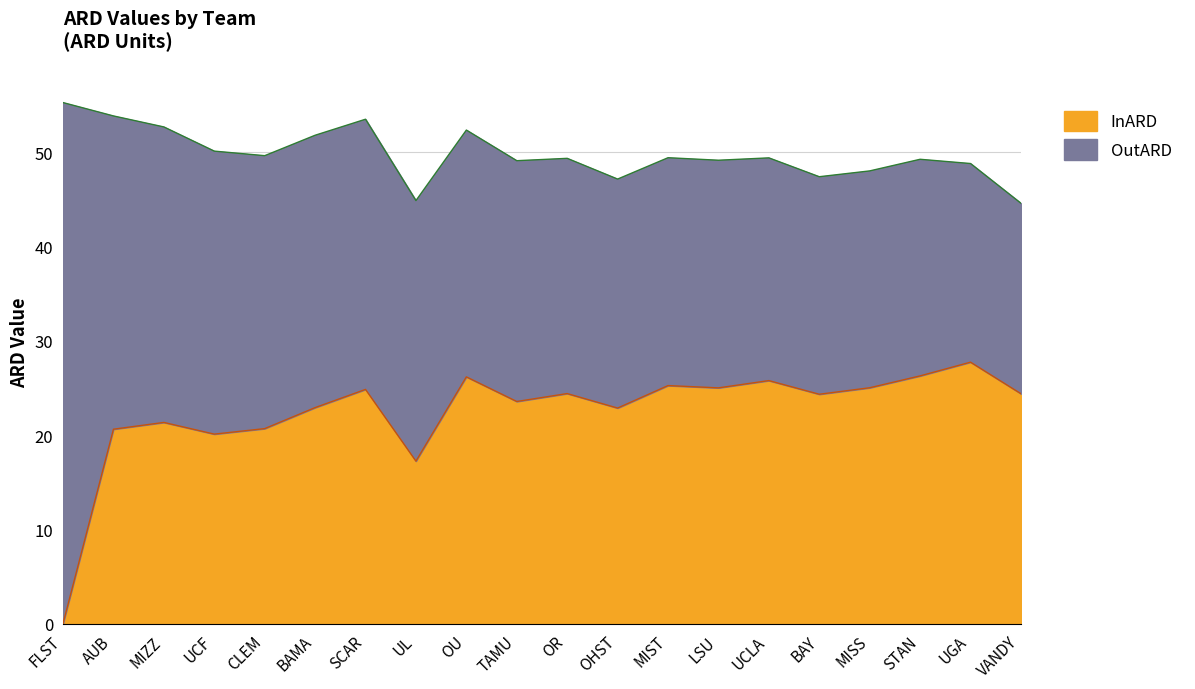

How many lines are shown in the chart?

2